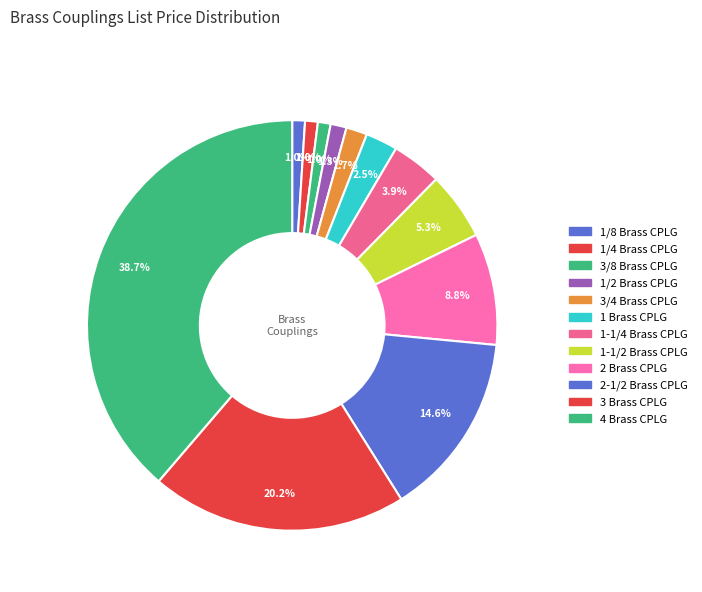

How many slices are in this pie chart?

12